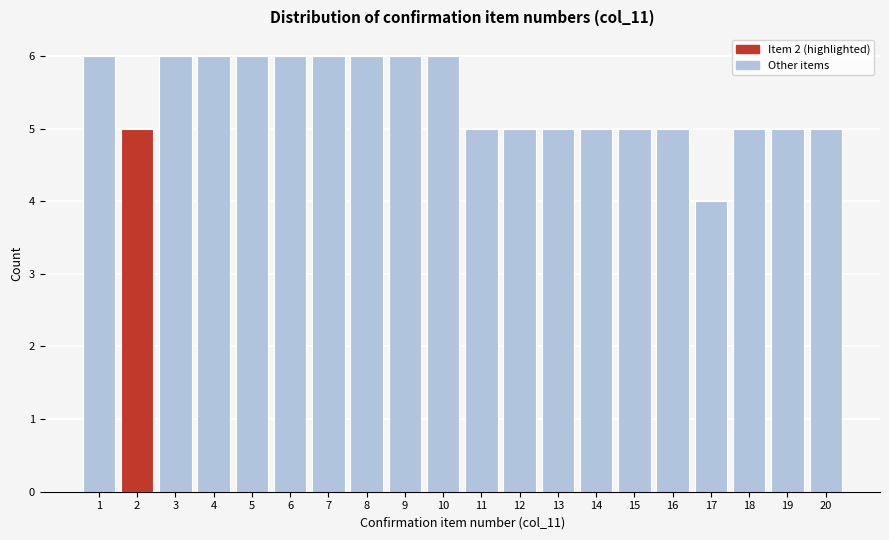

What is the height of the bar covering 7.5 to 8.5 on the x-axis? The values are not printed on the chart, so give them approximately, as read against the axis.

6